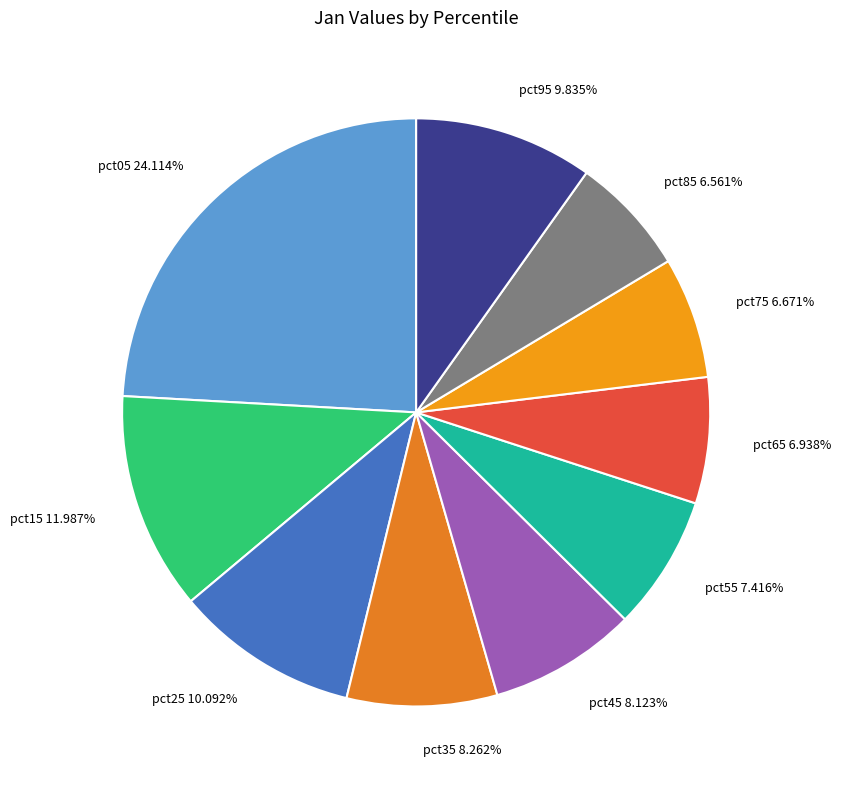

How many slices are in this pie chart?

10